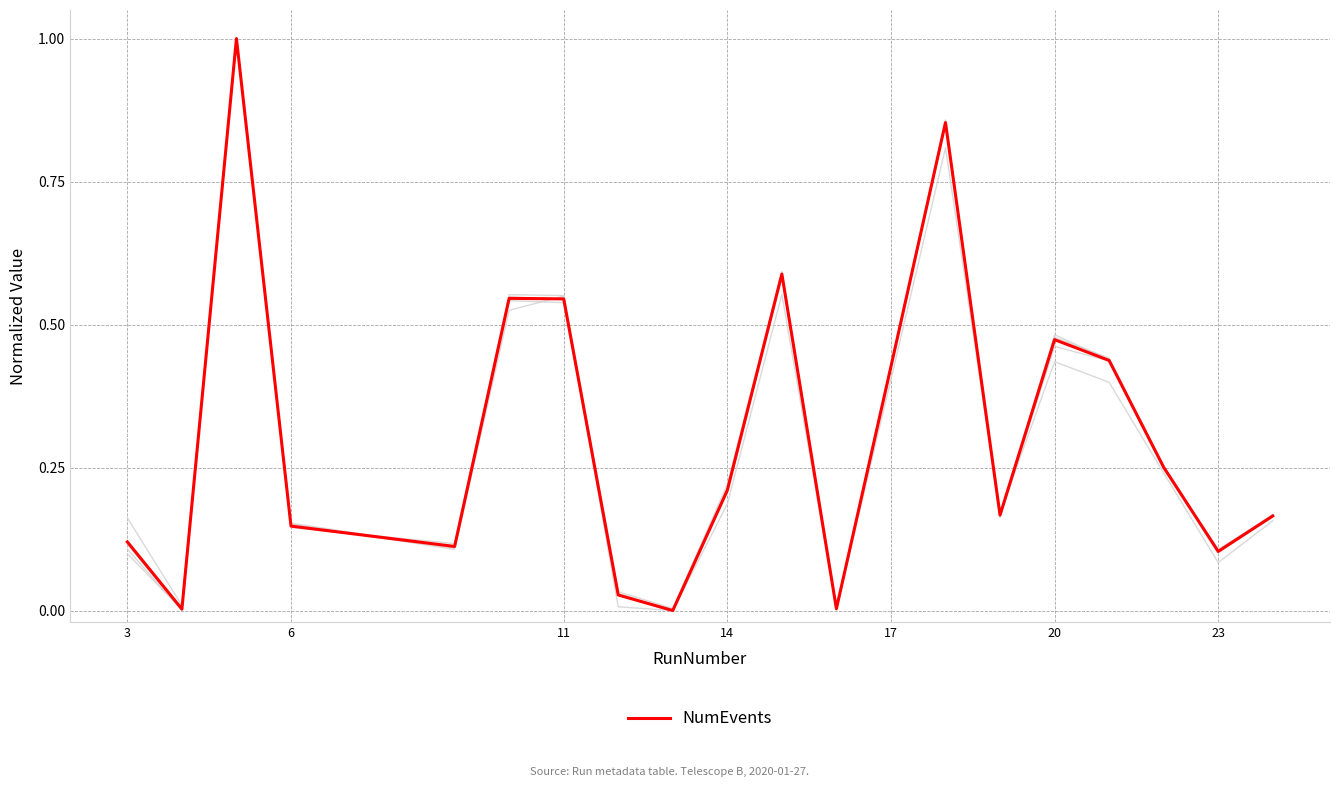

Does the chart have visible grid lines?

Yes